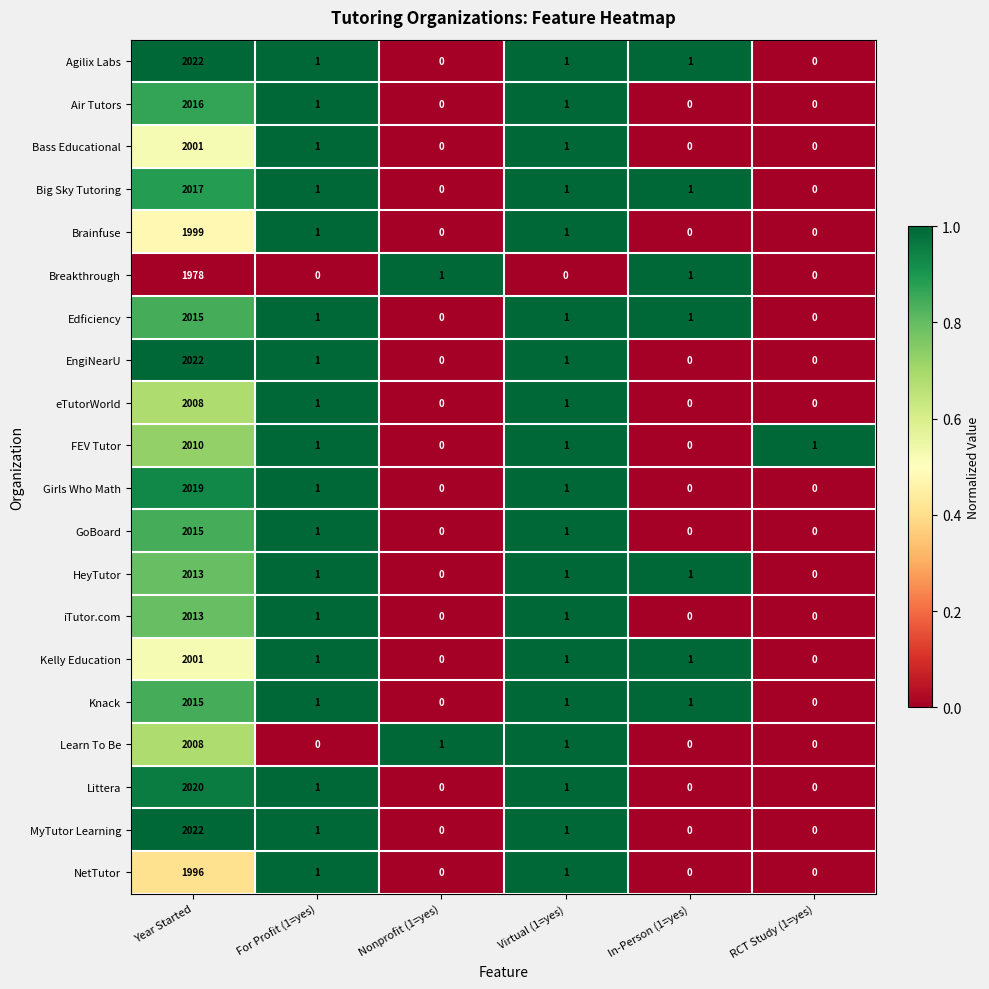

True or false: eTutorWorld has a value of 0 at In-Person (1=yes).

True